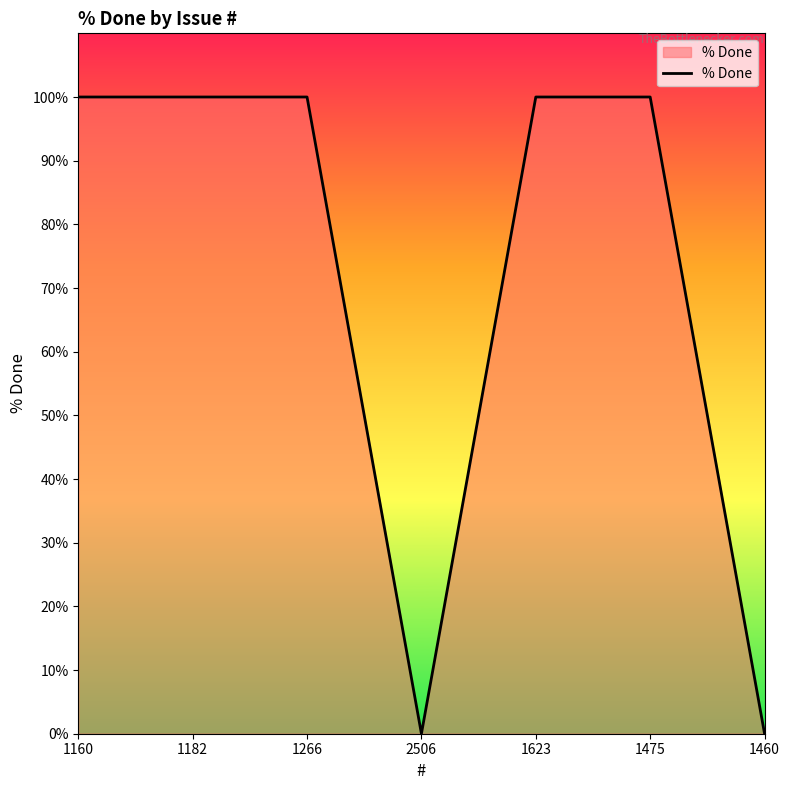

What is the greatest value displayed?

100